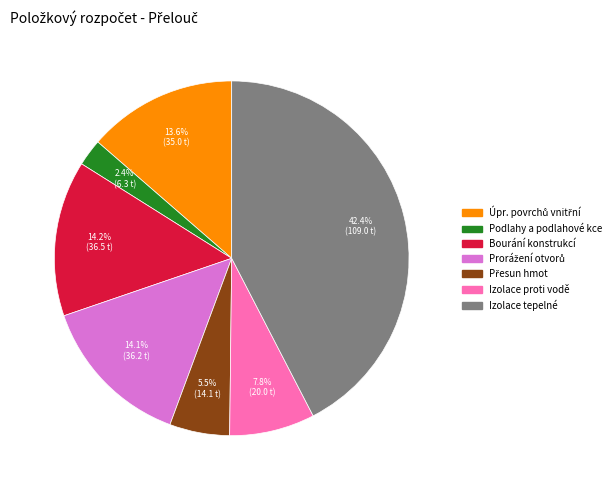

Is there any slice that represents more than half of the pie?

No